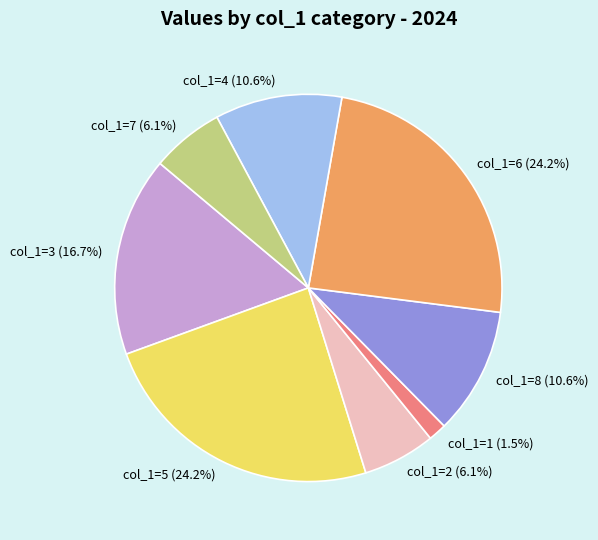

Combined, what portion of the pie is col_1=1 (1.5%) and col_1=2 (6.1%)?

7.6%